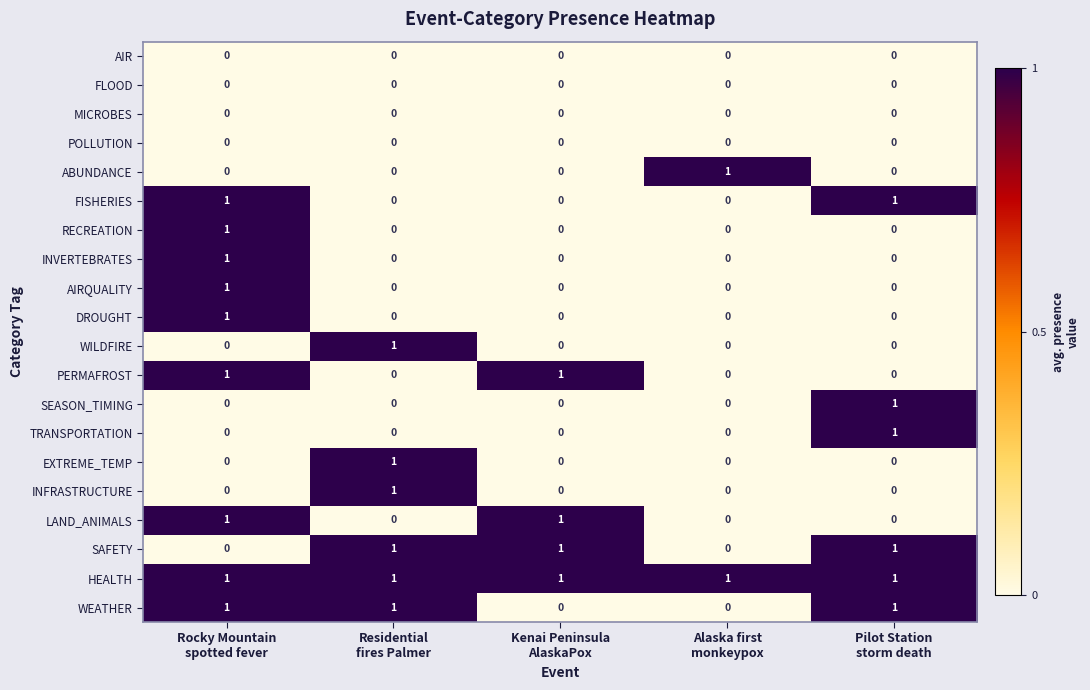

Count the LAND_ANIMALS values in the range 0 to 1.

5